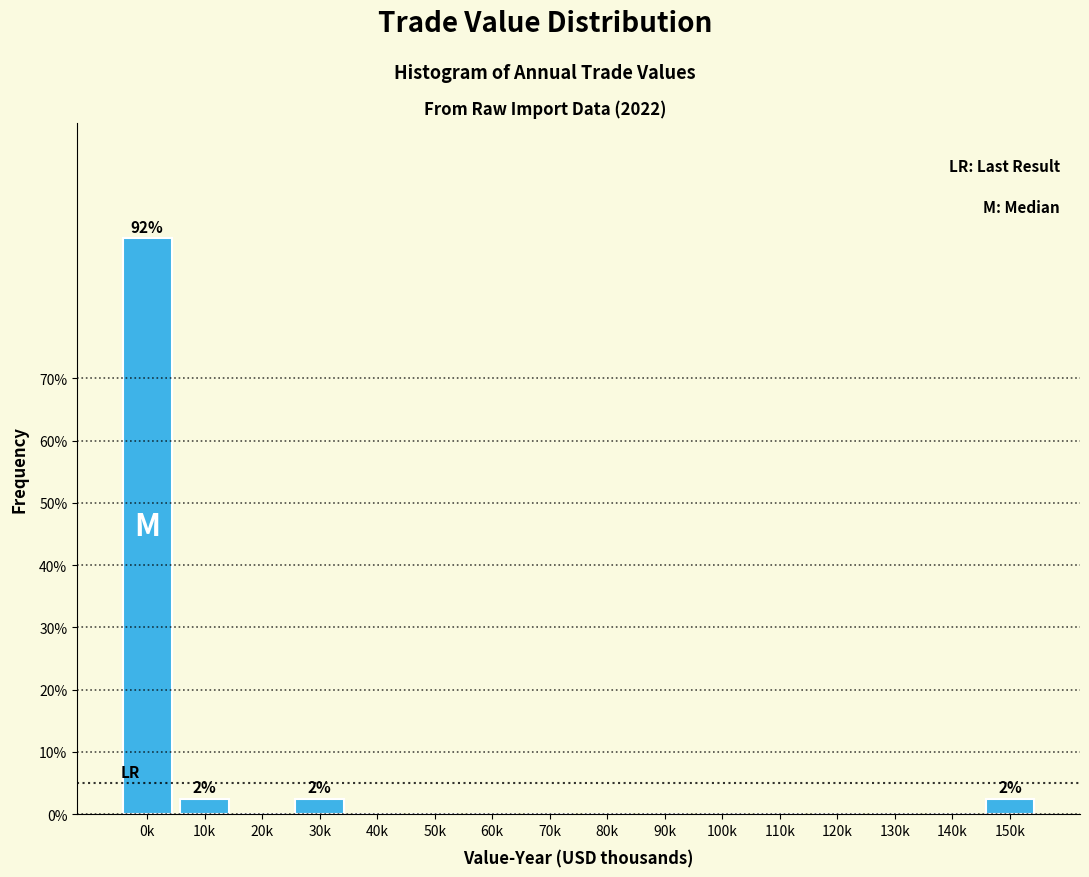

Reading left to right, list all the values displayed in this chart.

0k=92.5	10k=2.5	20k=0.0	30k=2.5	40k=0.0	50k=0.0	60k=0.0	70k=0.0	80k=0.0	90k=0.0	100k=0.0	110k=0.0	120k=0.0	130k=0.0	140k=0.0	150k=2.5